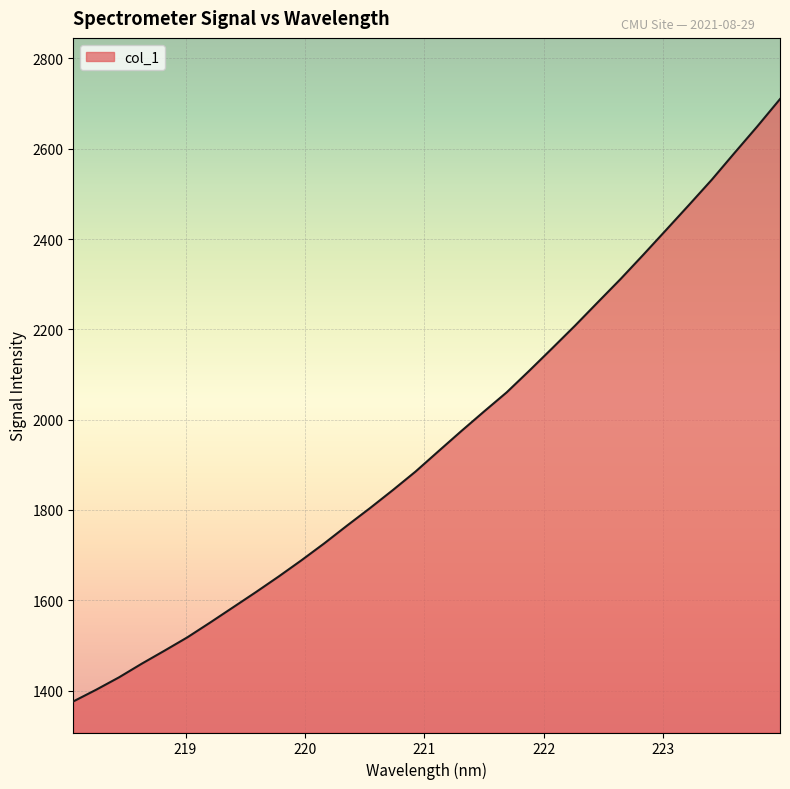

What is the smallest value displayed?

1375.8